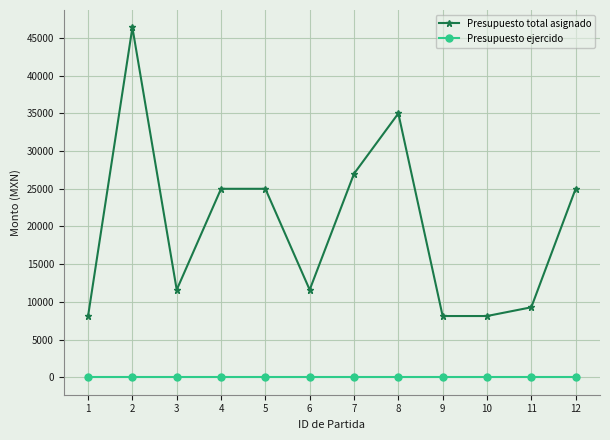

The value of Presupuesto total asignado at 2 is 46400. True or false?

True